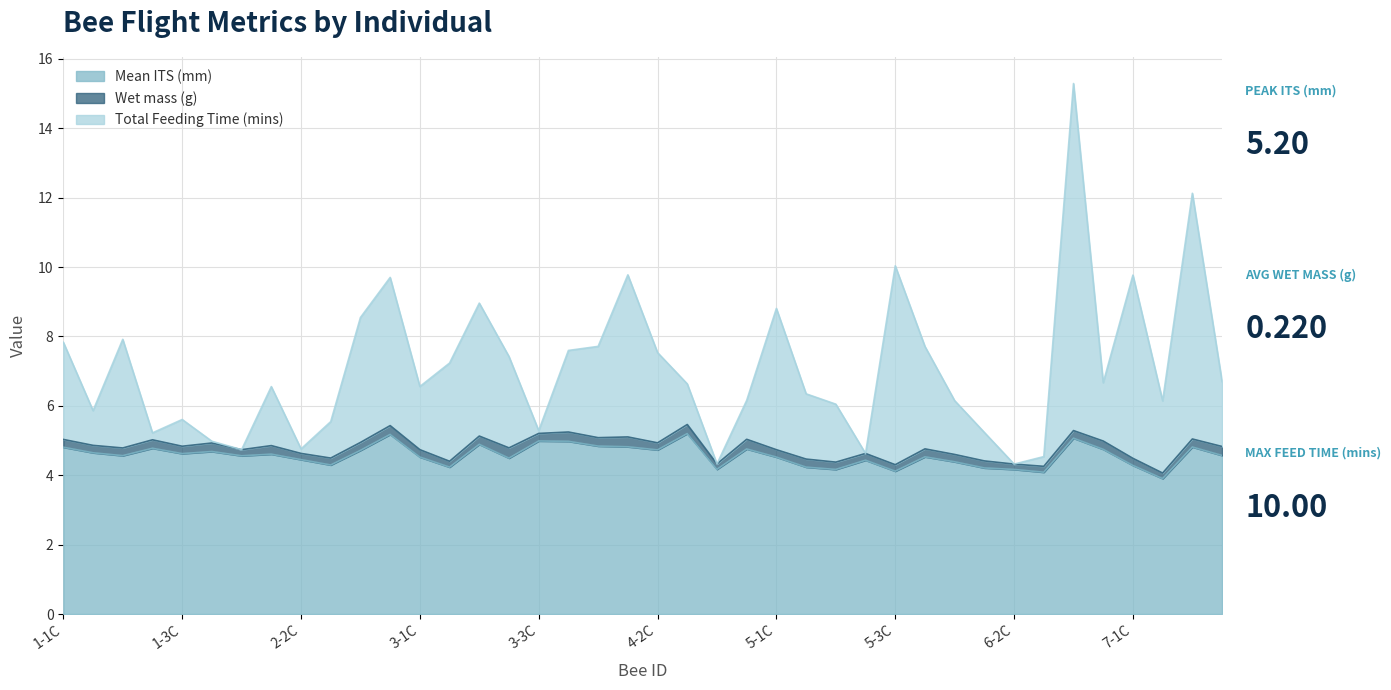

Which series changed the most between 2-2T and 4-2T?

Total Feeding Time (mins)